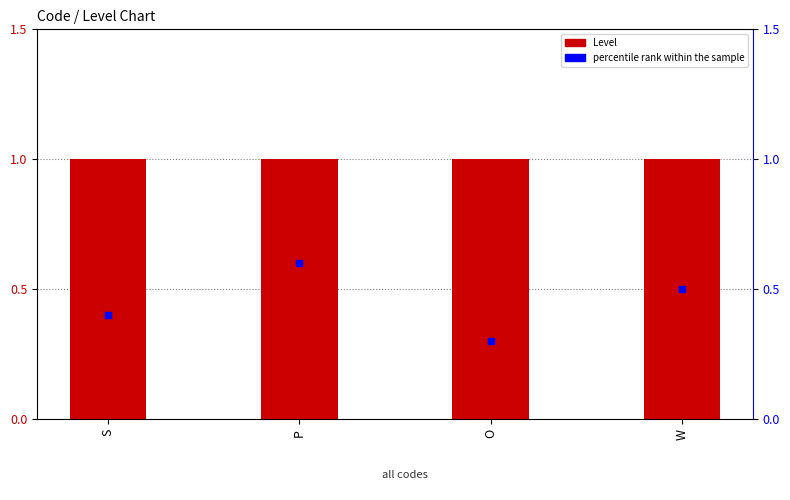

Is the value of Level at P greater than the value of percentile rank within the sample at W?

Yes